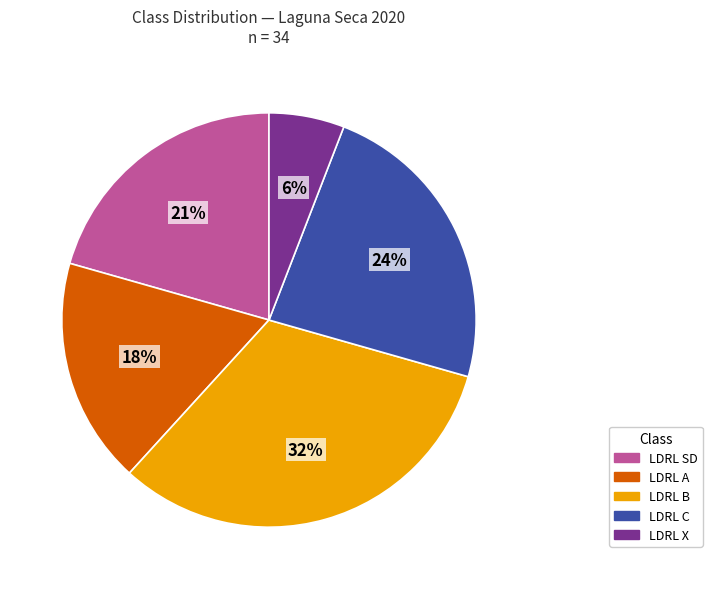

Does LDRL X account for over 50% of the chart?

No